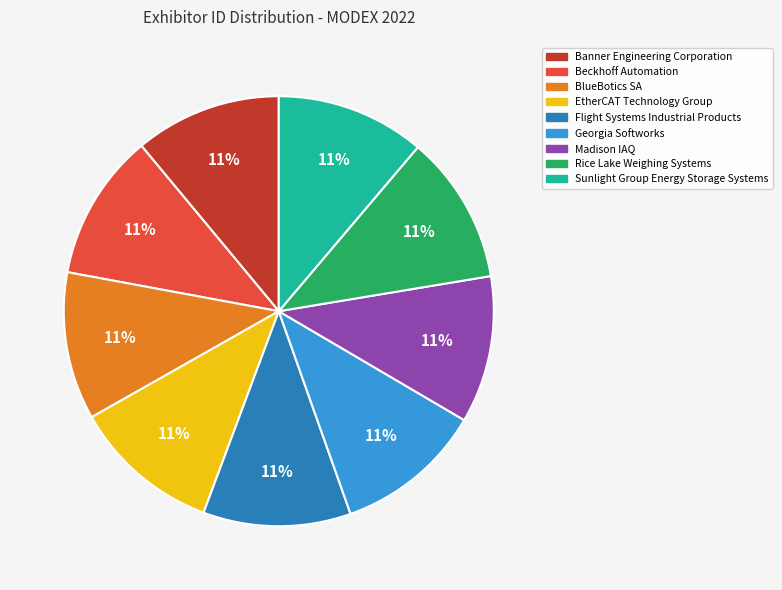

What is the ratio of the value at Rice Lake Weighing Systems to the value at Banner Engineering Corporation?

1.0